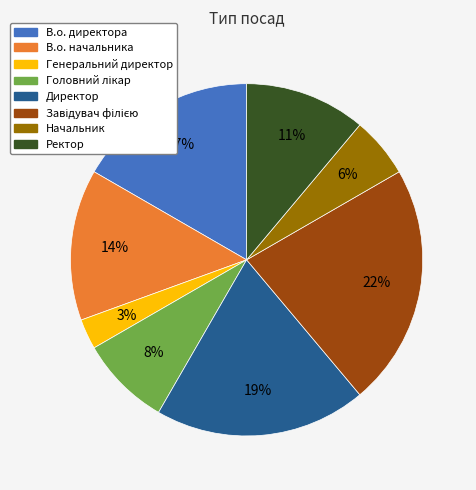

Is the sum of Начальник and В.о. директора greater than half?

No